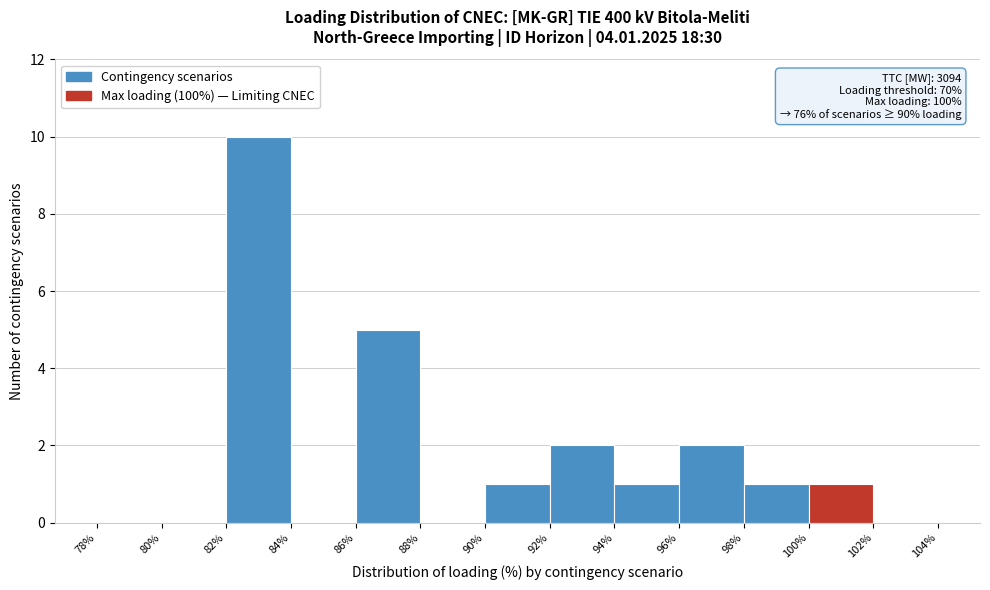

Over which range of the x-axis is the bar tallest?

82% to 84%